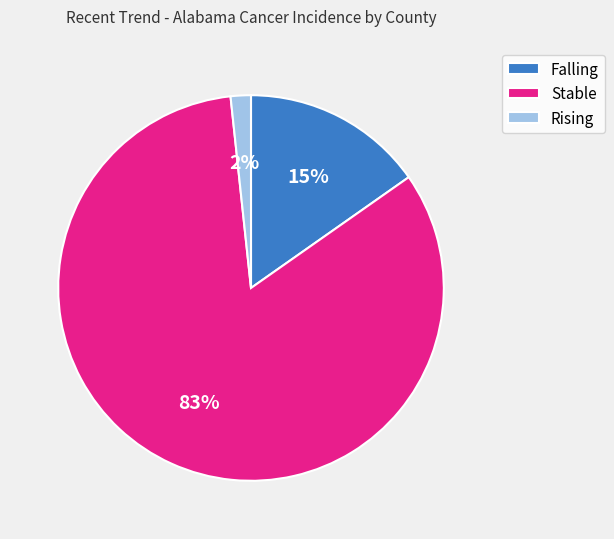

To the nearest percent, what percentage of the pie is Falling?

15%